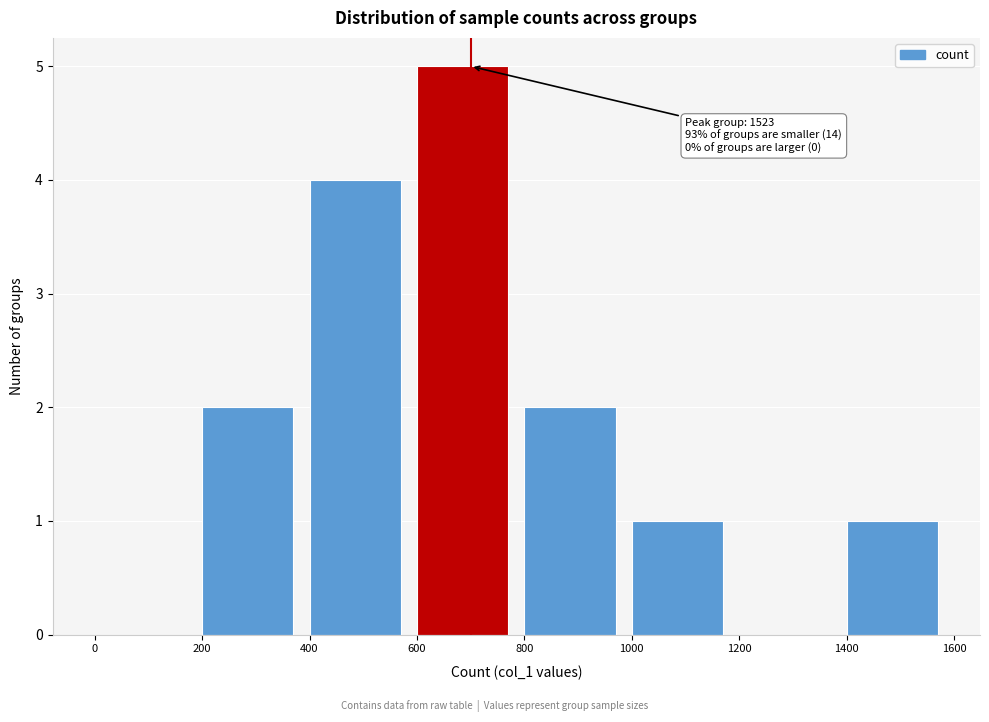

Which range on the x-axis has the tallest bar?

600 to 800